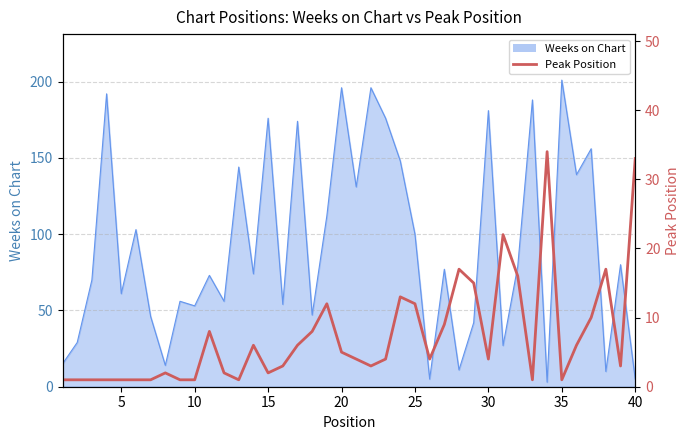

True or false: the data has more than 0 interior local peaks.

True